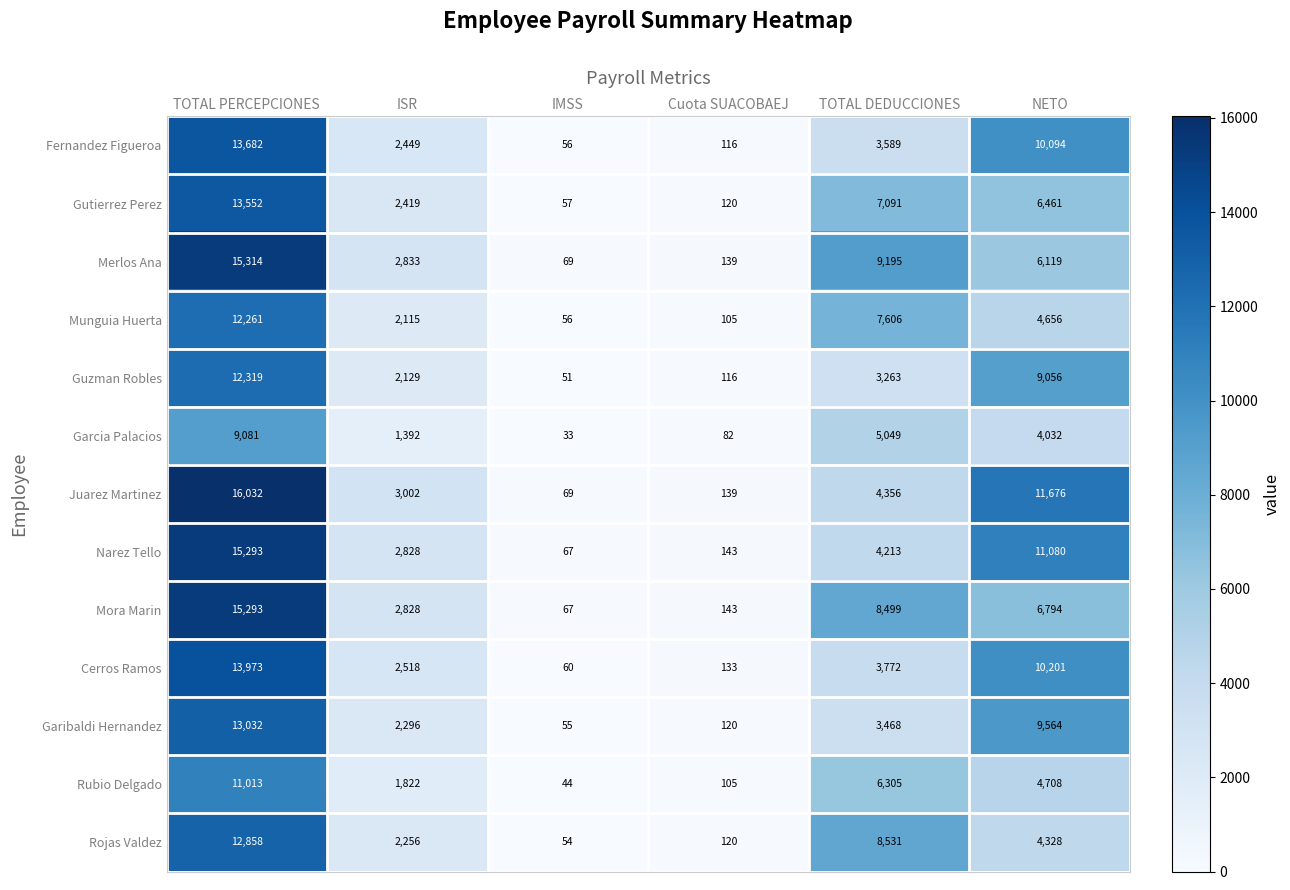

Count the number of data series in this chart.

13